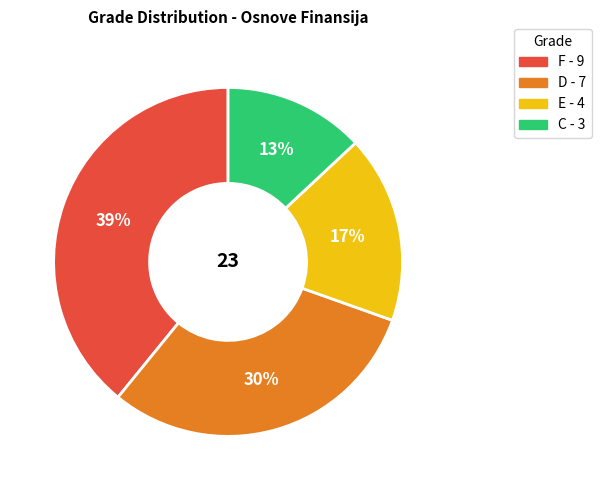

What is the ratio of the value at E to the value at C?

1.3